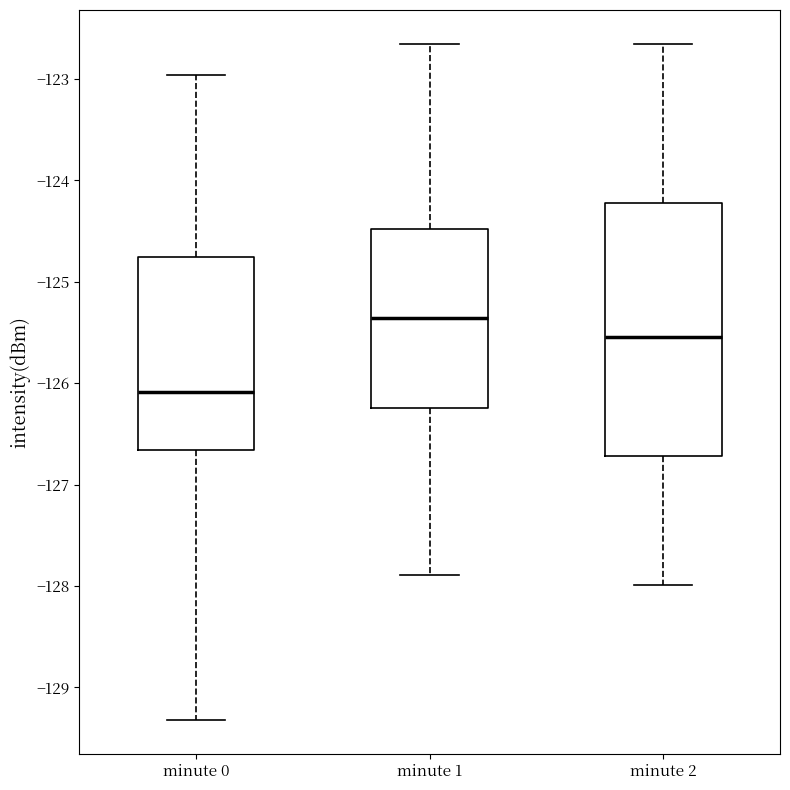

Comparing the boxes themselves (not the whiskers), which one is the tallest?

minute 2